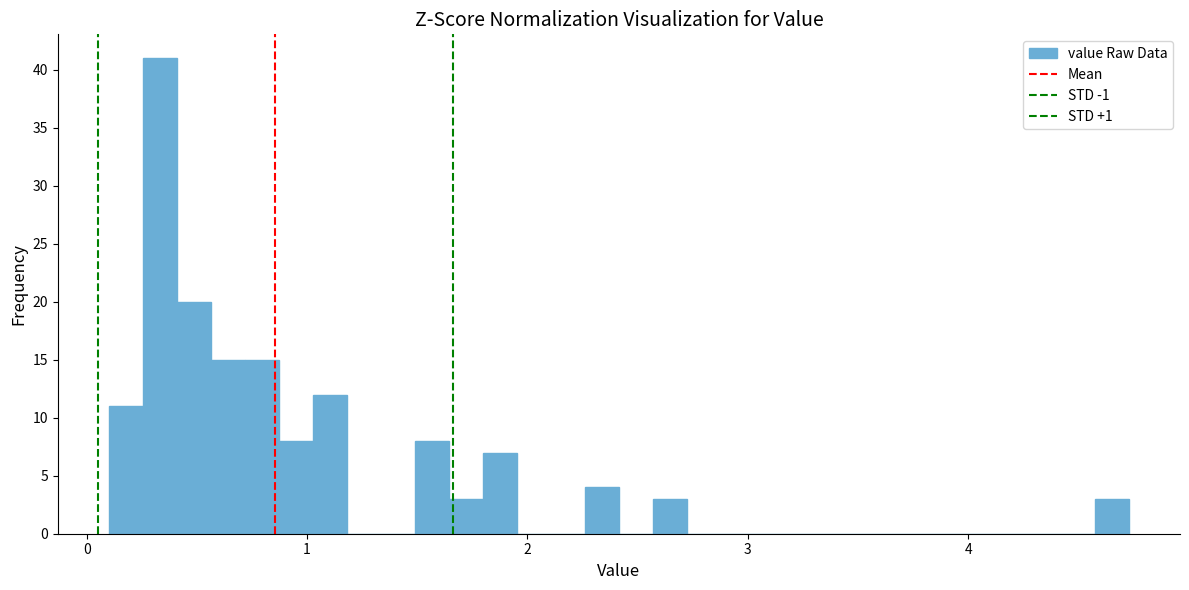

Around what value on the x-axis is the tallest bar? Give the approximate position of its centre, as read against the axis.

0.3